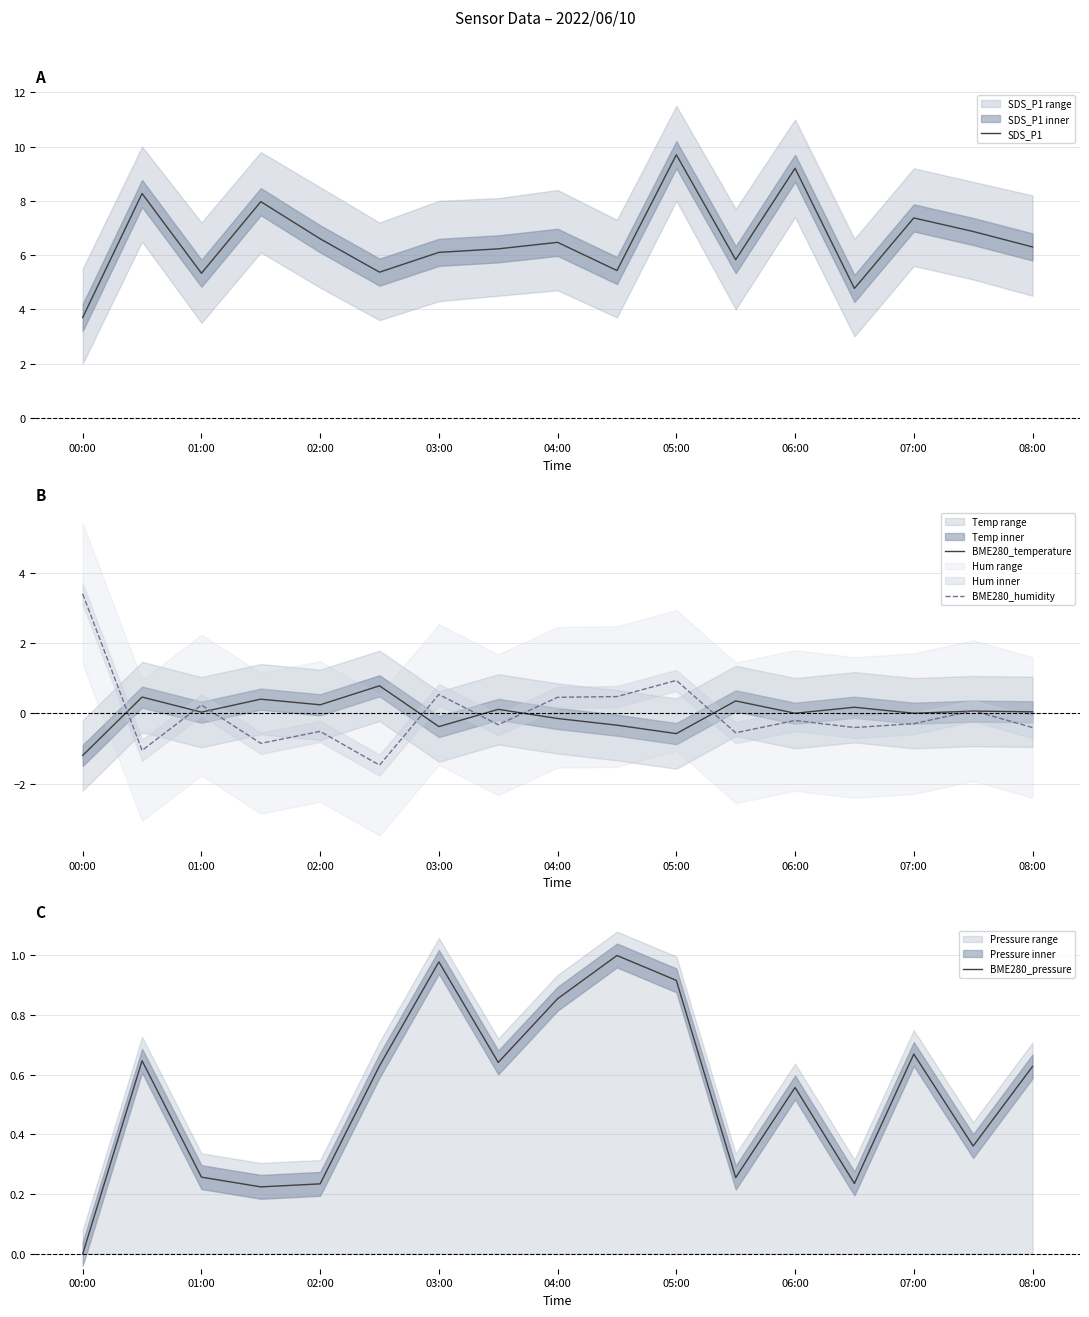

How many interior local peaks does the BME280_humidity series have?

6